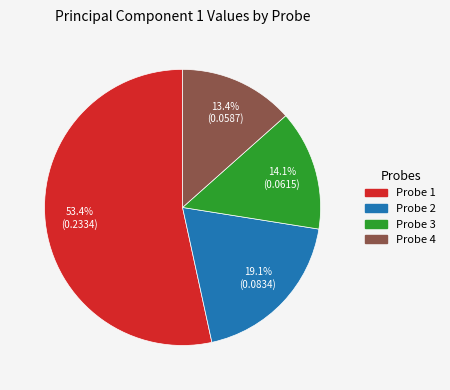

How many segments does this pie chart have?

4